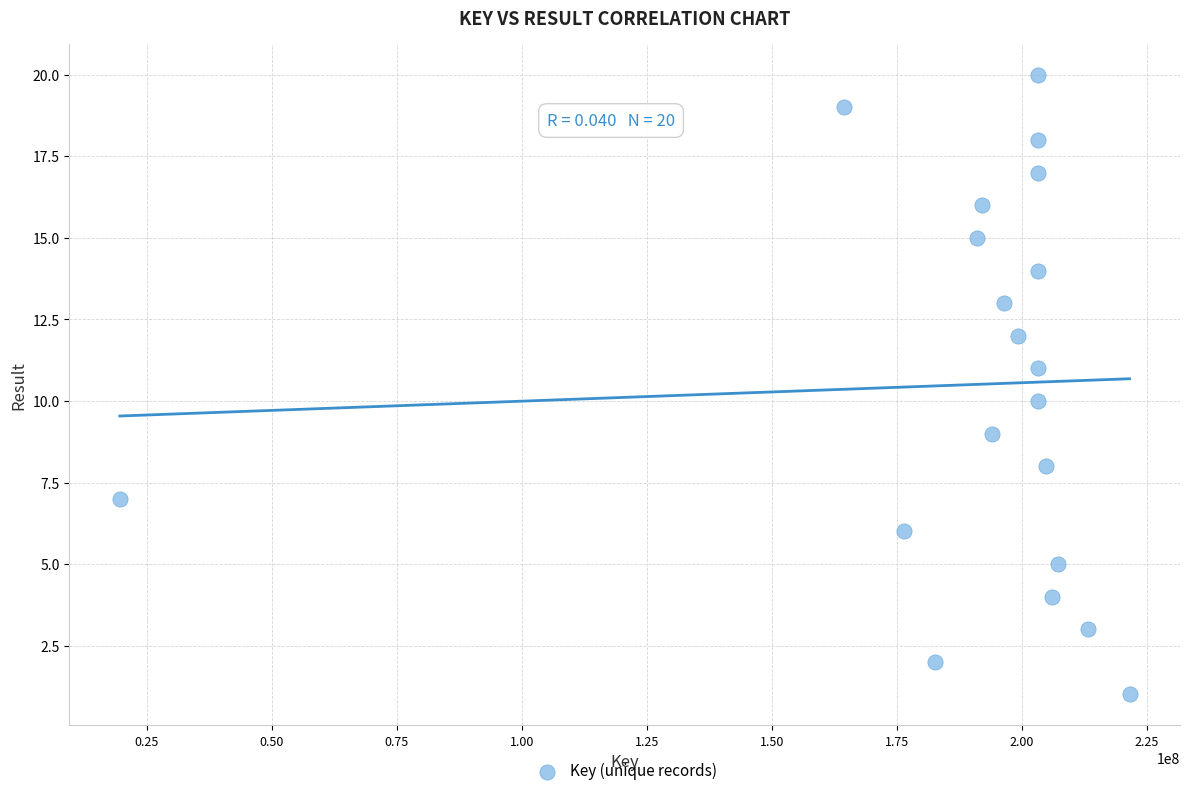

What is the range of Y values (max minus min)?

19